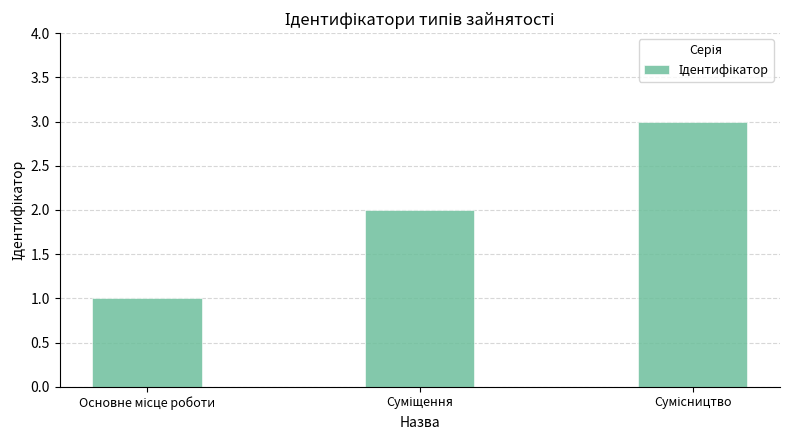

What is the greatest value displayed?

3